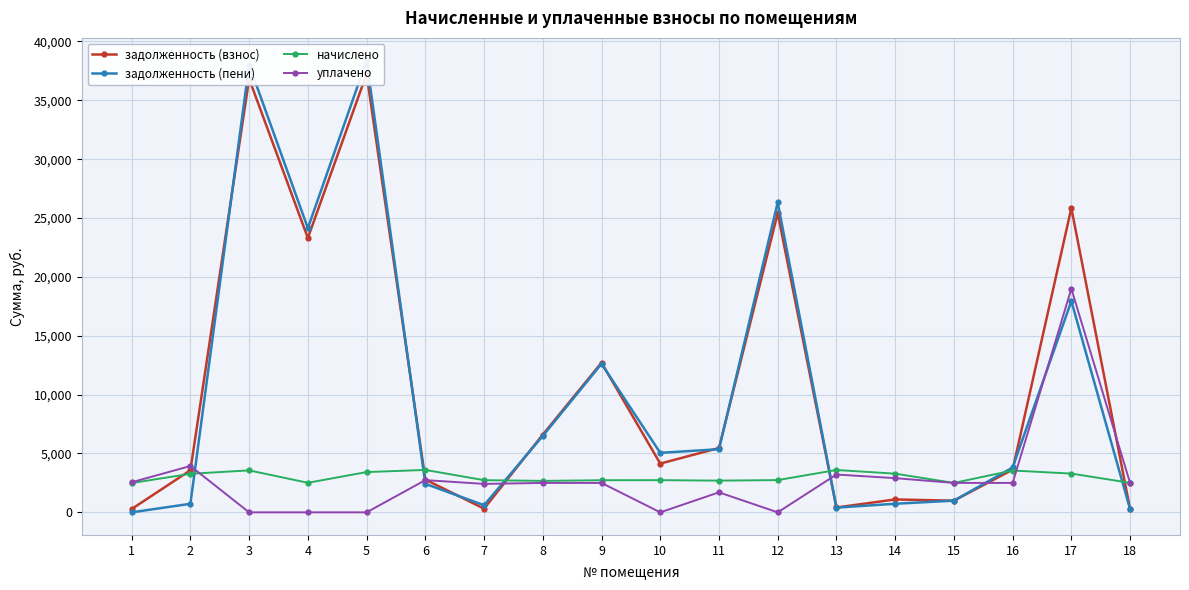

Is the value of начислено at 10 greater than the value of уплачено at 16?

Yes